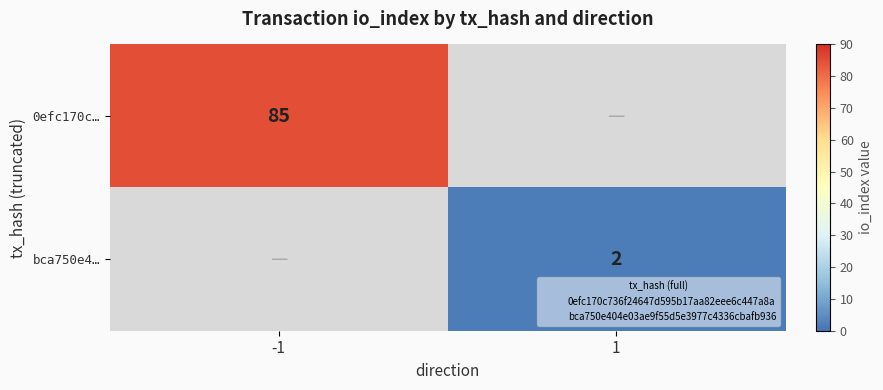

Which series has the largest range (max minus min)?

0efc170c…